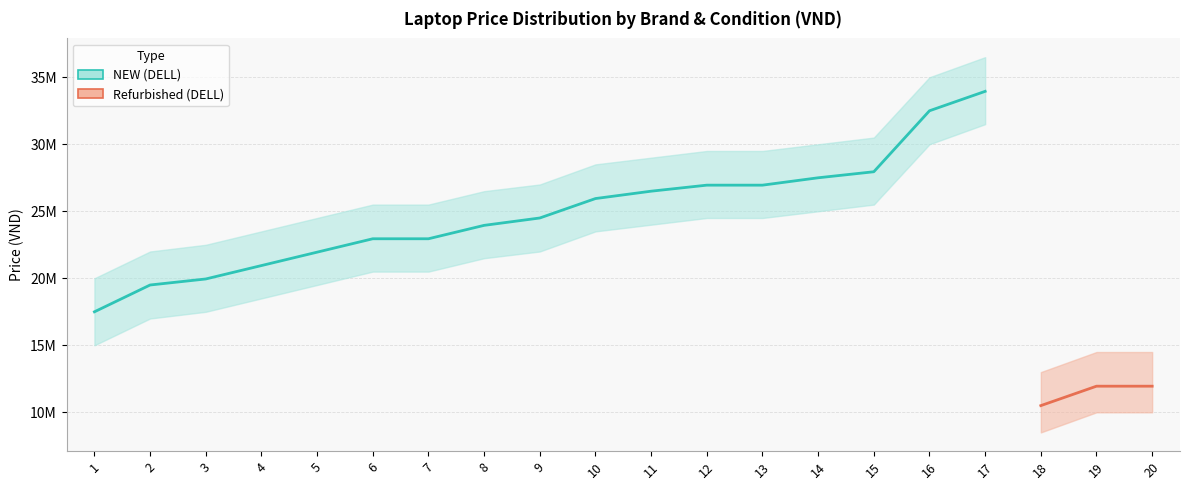

Where is NEW (DELL) nearest to the value 16975000?

1